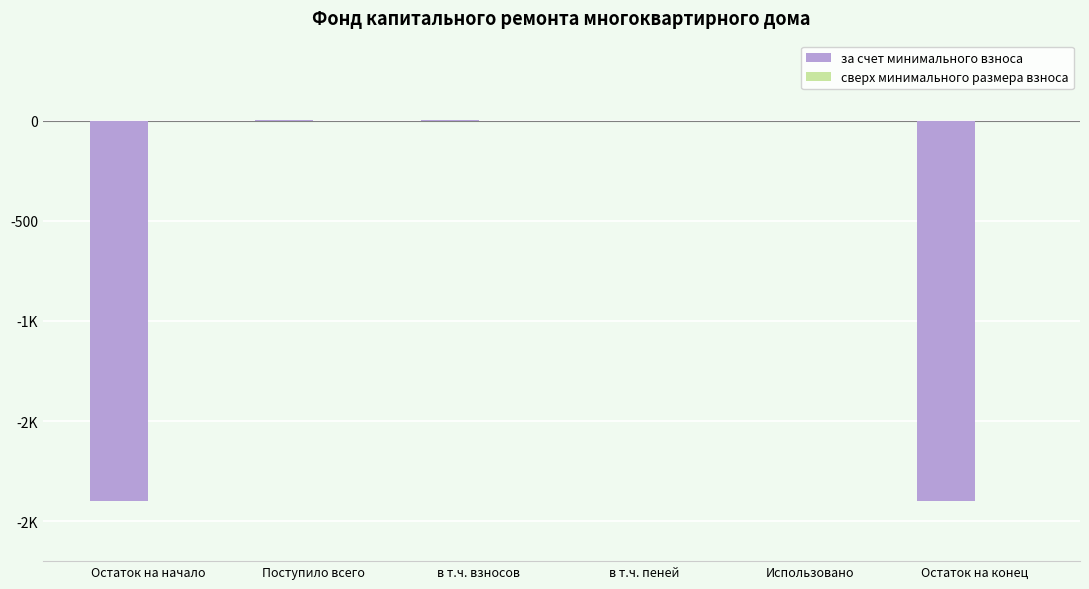

Are the bars horizontal?

No